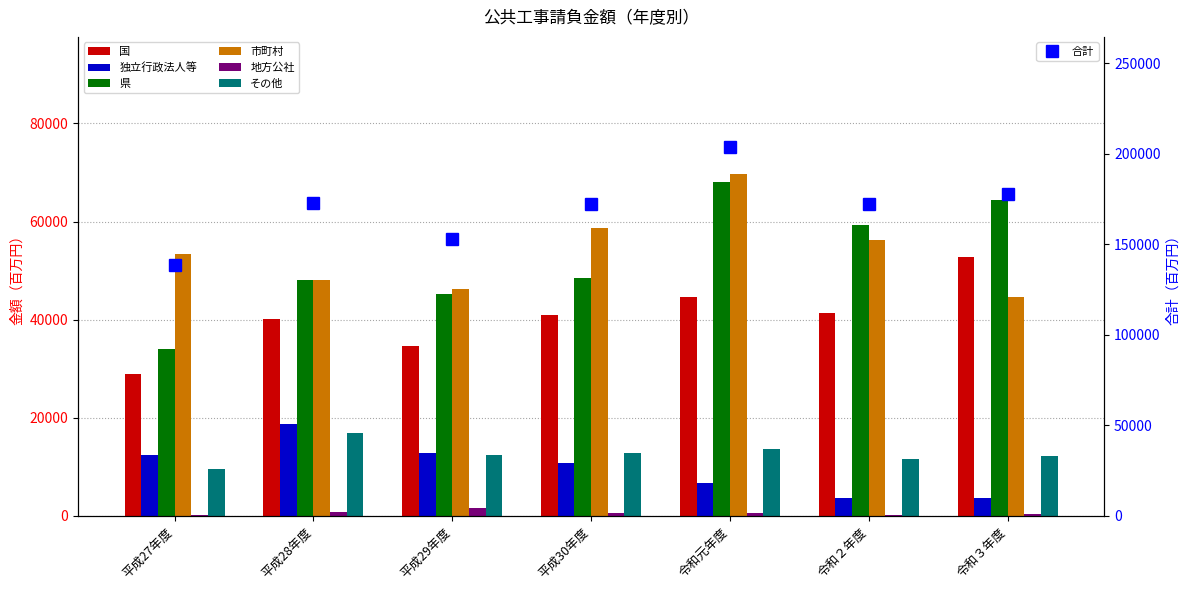

Reading right to left, extract all data points from this chart.

国: 令和３年度=52719	令和２年度=41320	令和元年度=44717	平成30年度=40978	平成29年度=34578	平成28年度=40145	平成27年度=28925
独立行政法人等: 令和３年度=3606	令和２年度=3563	令和元年度=6791	平成30年度=10709	平成29年度=12829	平成28年度=18705	平成27年度=12448
県: 令和３年度=64392	令和２年度=59396	令和元年度=67991	平成30年度=48479	平成29年度=45219	平成28年度=48096	平成27年度=33985
市町村: 令和３年度=44615	令和２年度=56254	令和元年度=69757	平成30年度=58636	平成29年度=46208	平成28年度=48003	平成27年度=53300
地方公社: 令和３年度=360	令和２年度=198	令和元年度=484	平成30年度=577	平成29年度=1500	平成28年度=831	平成27年度=227
その他: 令和３年度=12214	令和２年度=11587	令和元年度=13698	平成30年度=12798	平成29年度=12326	平成28年度=16845	平成27年度=9547